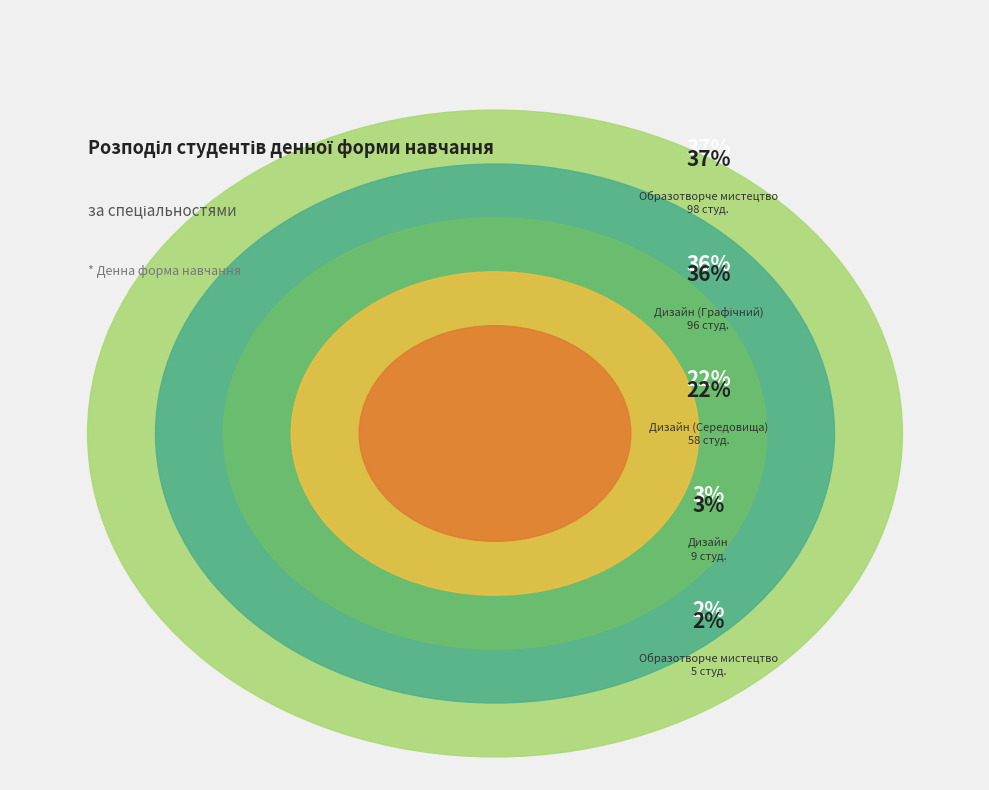

How many slices are in this pie chart?

5